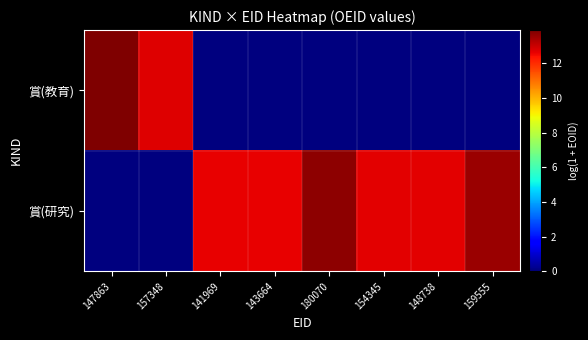

At 141969, list the series in order from smallest to largest.

賞(教育), 賞(研究)